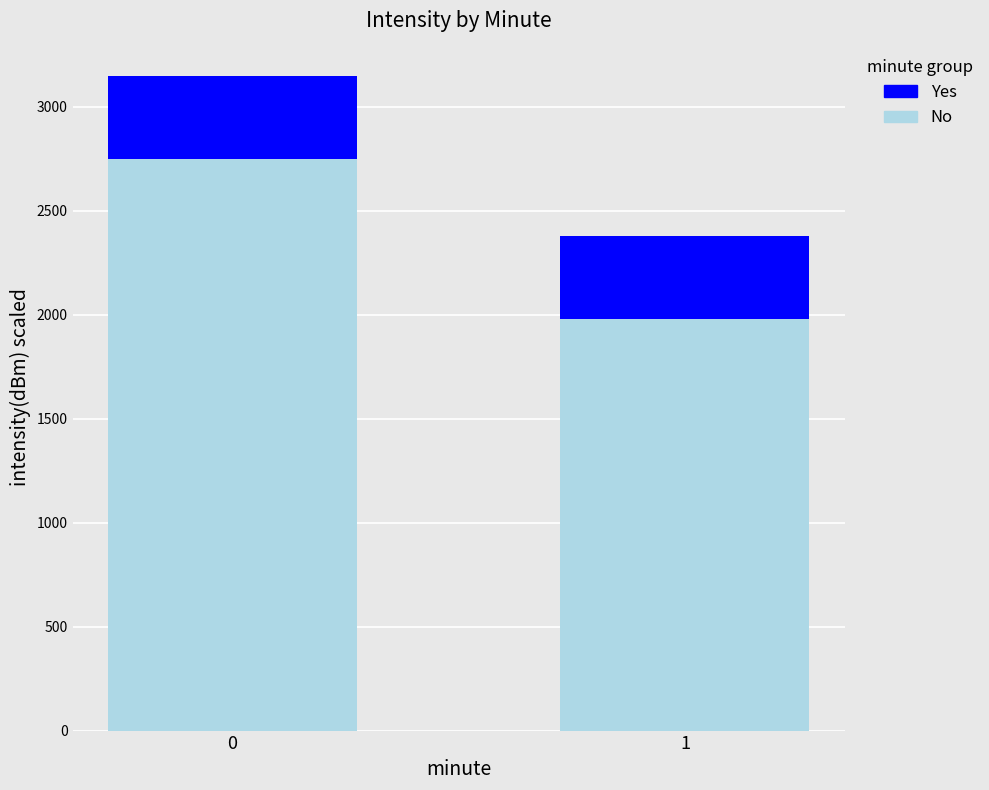

How many data points does each series have?

2